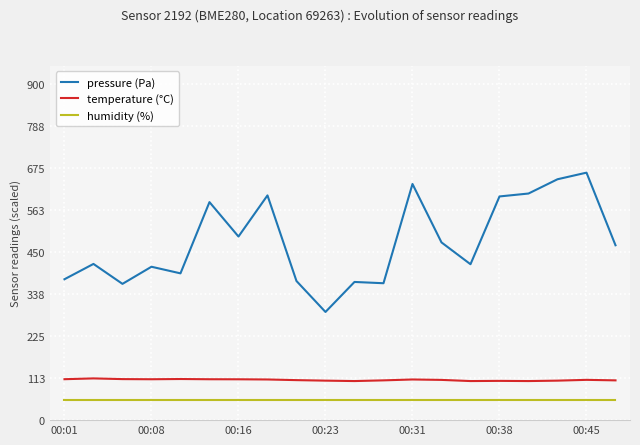

Rank the series by their maximum value, from lowest to highest.

humidity (%), temperature (°C), pressure (Pa)